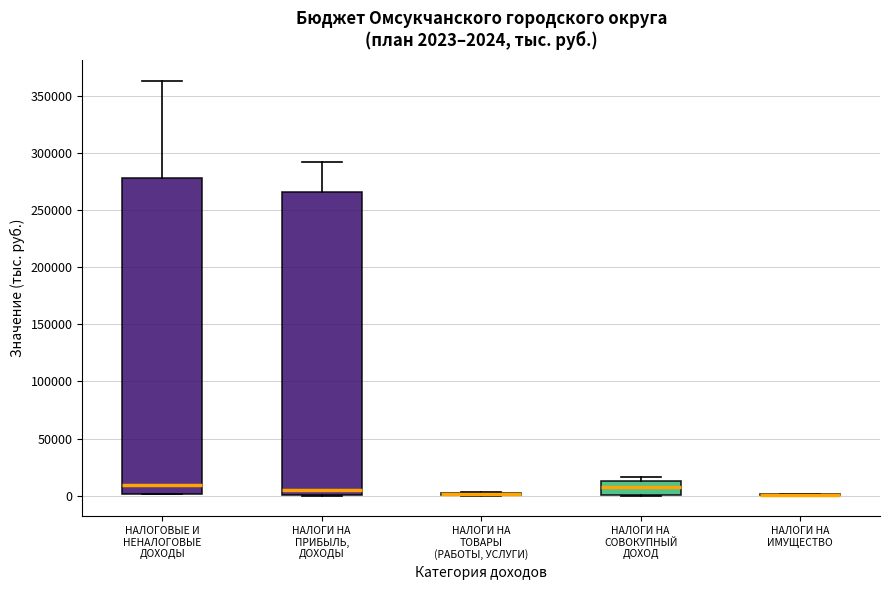

Comparing the boxes themselves (not the whiskers), which one is the tallest?

НАЛОГОВЫЕ И НЕНАЛОГОВЫЕ ДОХОДЫ